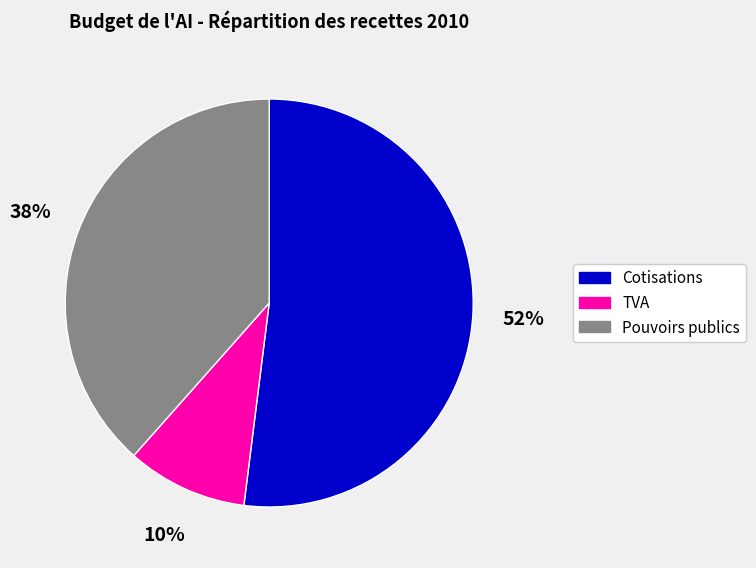

Is Pouvoirs publics the majority of the pie?

No